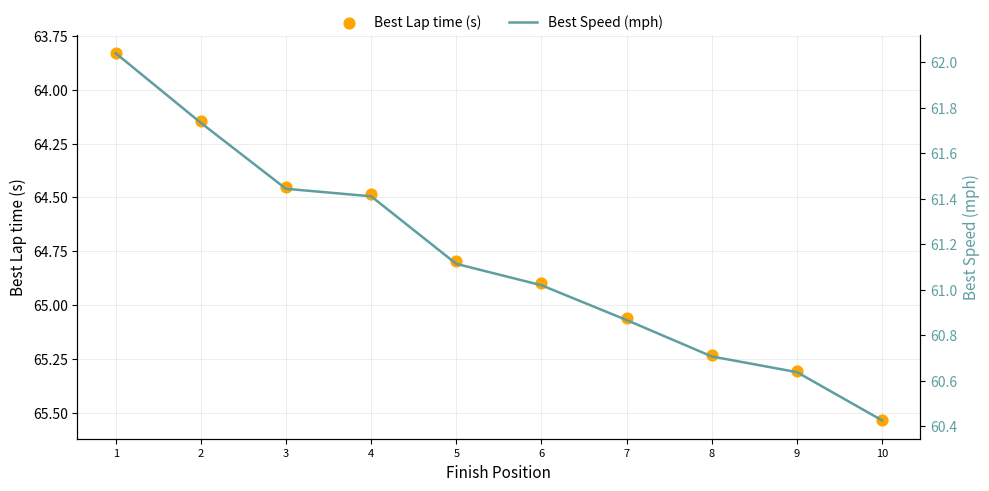

Which series reaches the maximum Y coordinate?

Best Lap time (s)